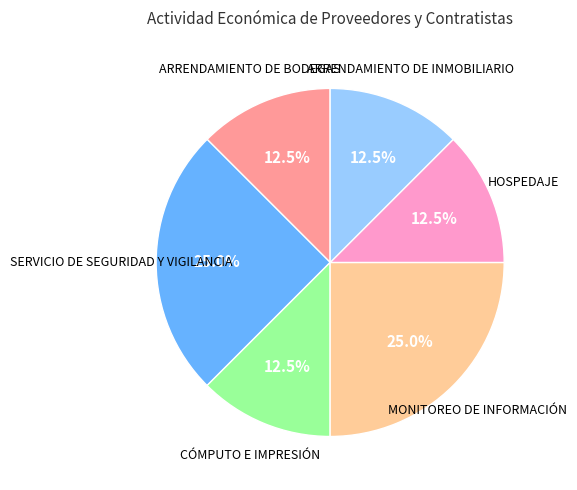

How many segments does this pie chart have?

6